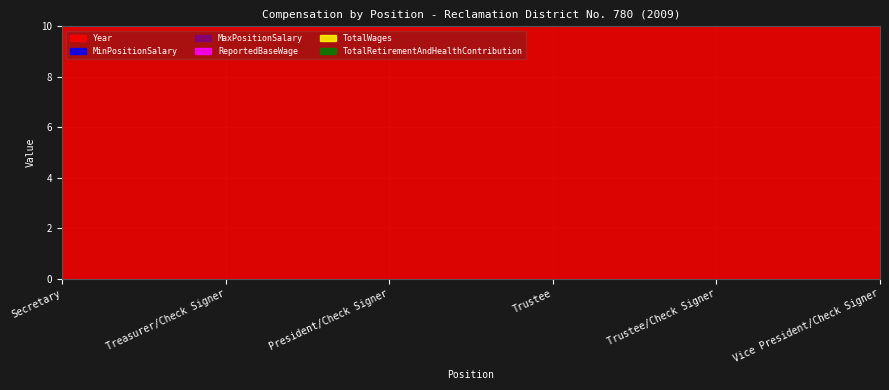

Is it true that MaxPositionSalary equals 0 at President/Check Signer?

True